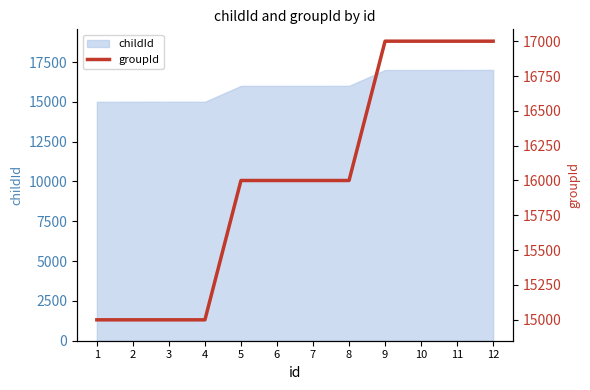

Count the number of categories in the chart.

12